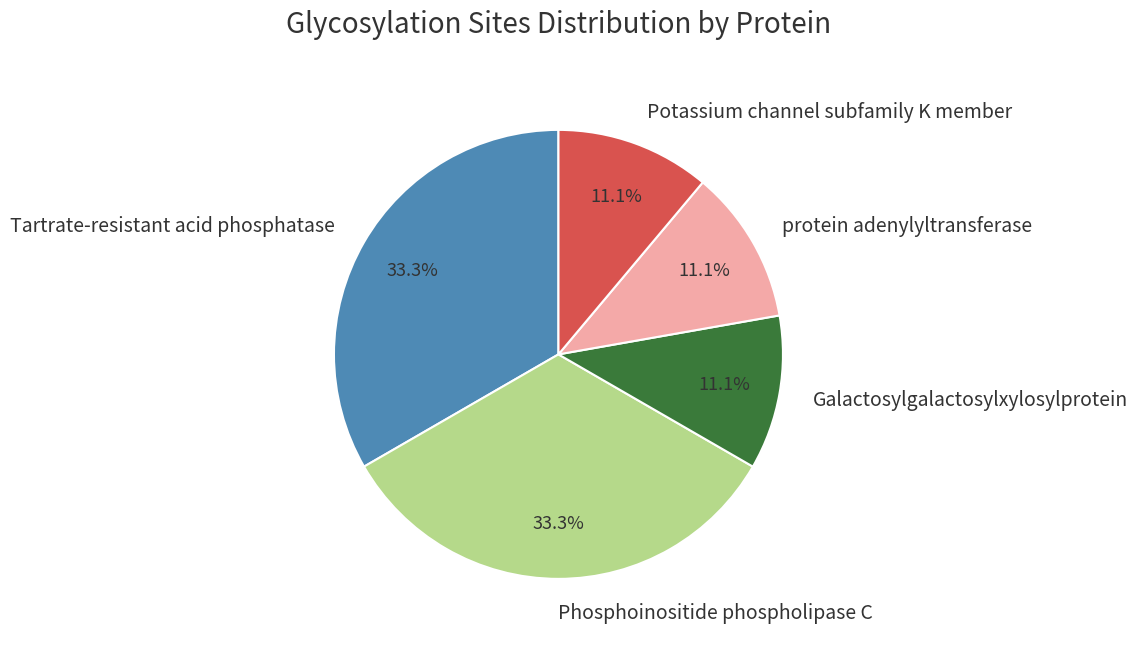

Combined, what portion of the pie is Tartrate-resistant acid phosphatase and Potassium channel subfamily K member?

44.4%